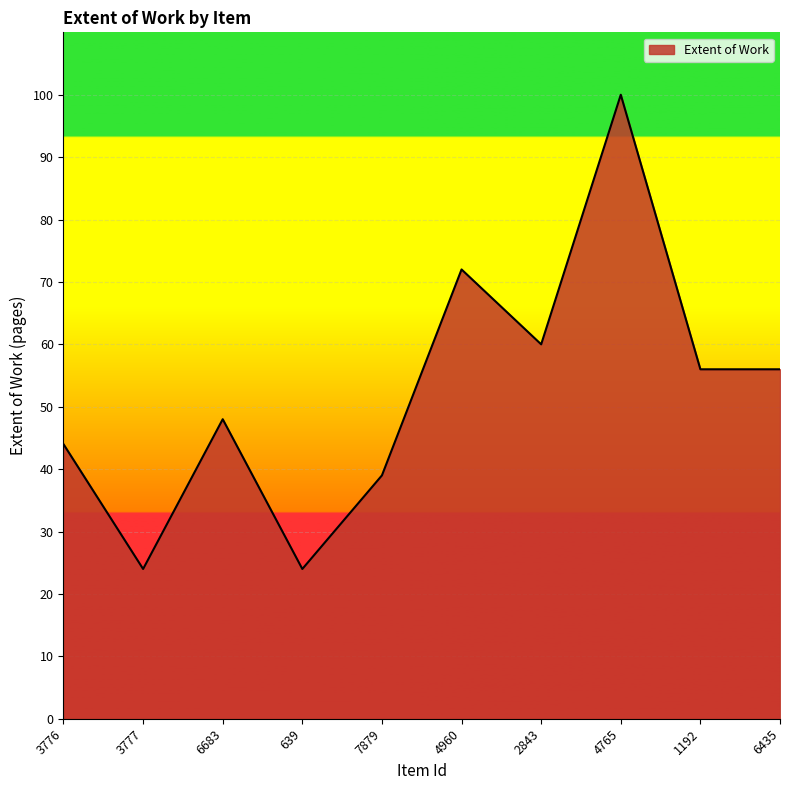

True or false: the data shows 100 at 4765.

True